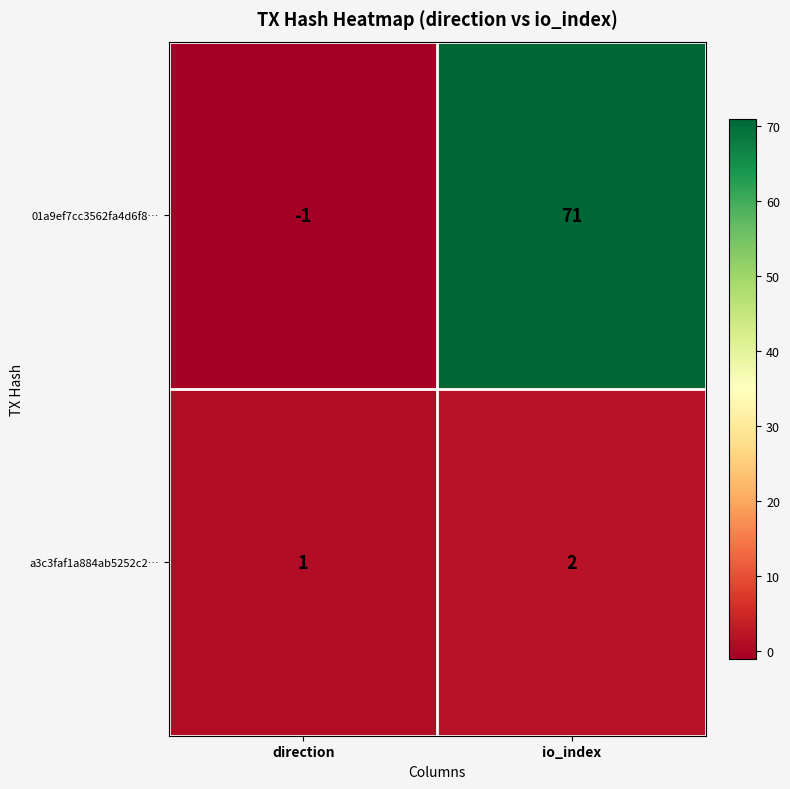

At direction, list the series in order from smallest to largest.

01a9ef7cc3562fa4d6f8…, a3c3faf1a884ab5252c2…